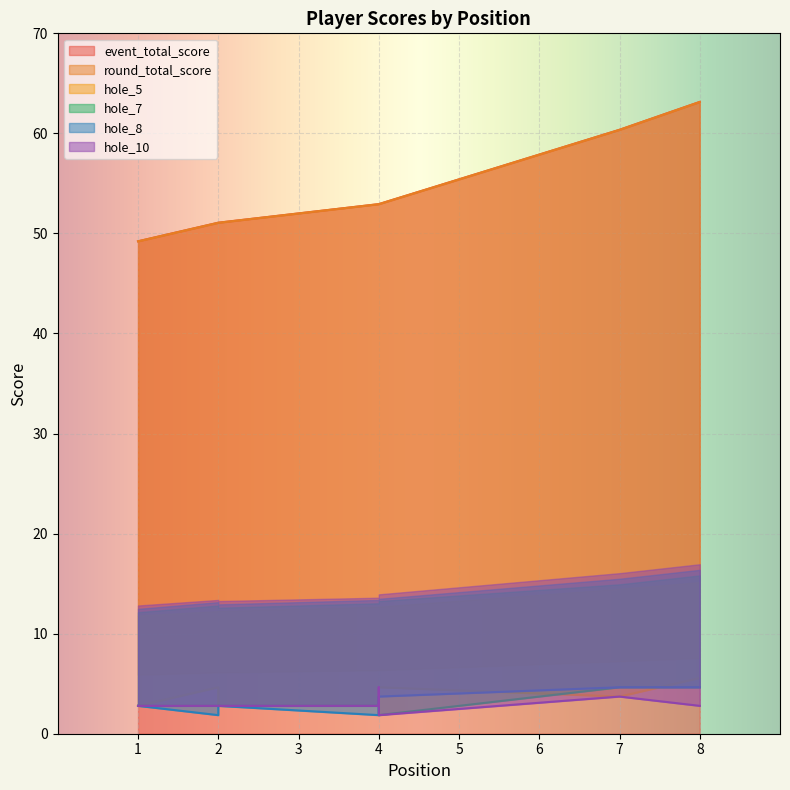

Which series has the largest range (max minus min)?

event_total_score